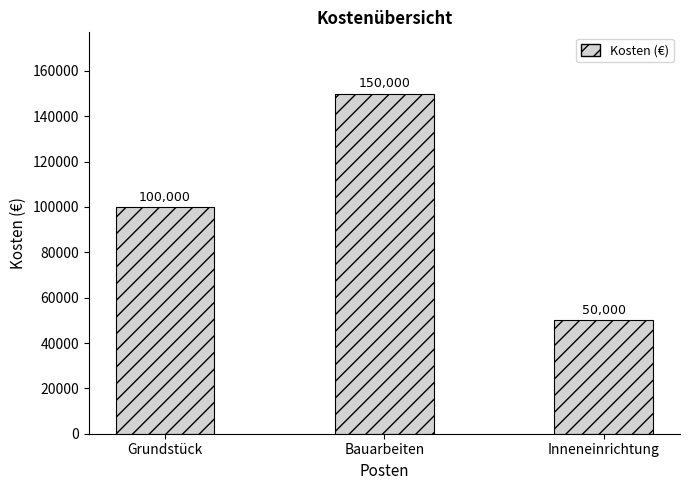

What is the label of the 1st bar from the right?

Inneneinrichtung